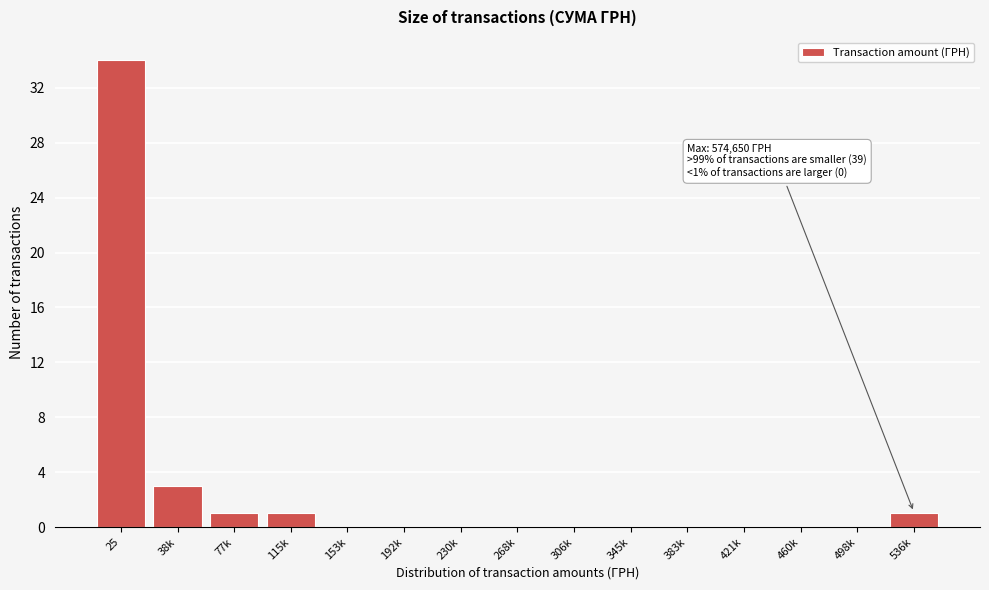

Reading left to right, extract all data points from this chart.

25=34	38k=3	77k=1	115k=1	153k=0	192k=0	230k=0	268k=0	306k=0	345k=0	383k=0	421k=0	460k=0	498k=0	536k=1